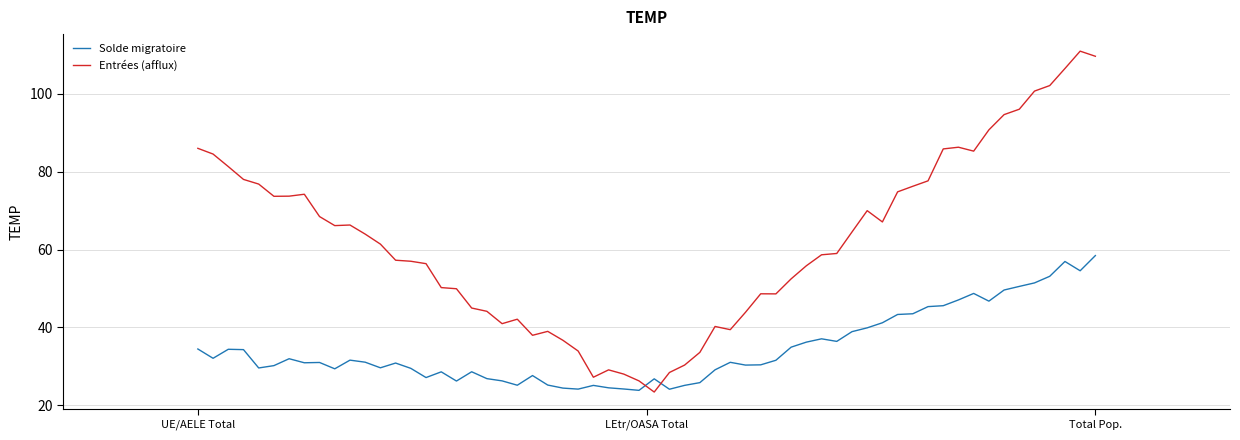

Rank the series by their maximum value, from highest to lowest.

Entrées (afflux), Solde migratoire